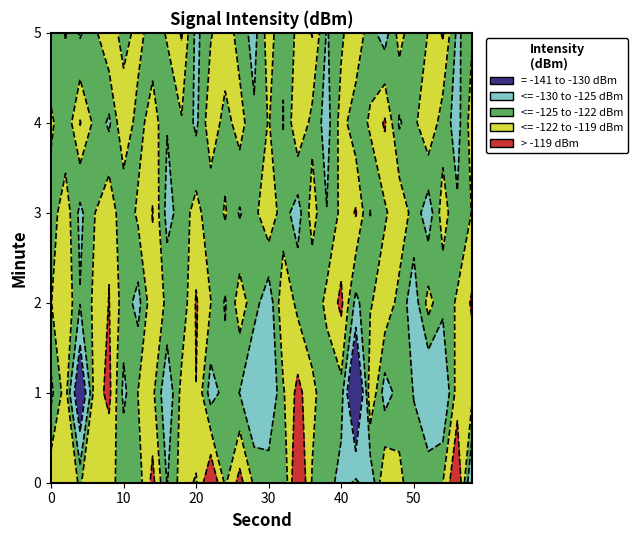

Where is 4 nearest to the value -122?

15